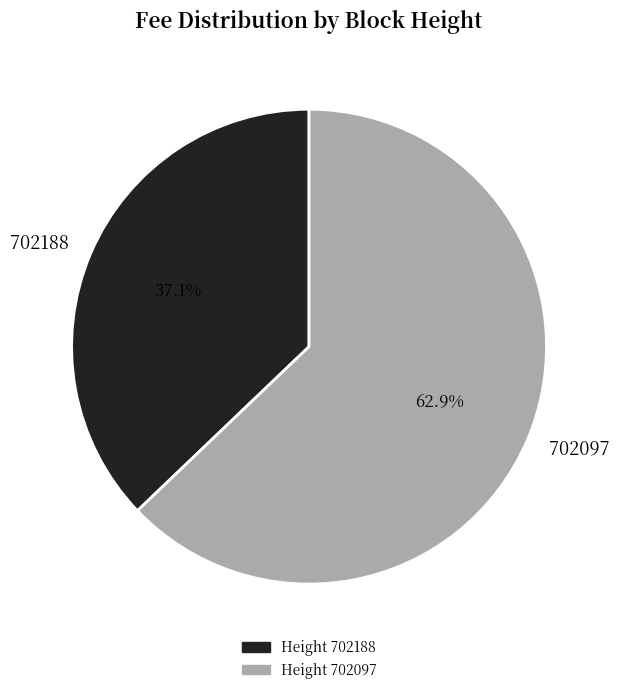

Rank the categories by value from highest to lowest.

702097, 702188